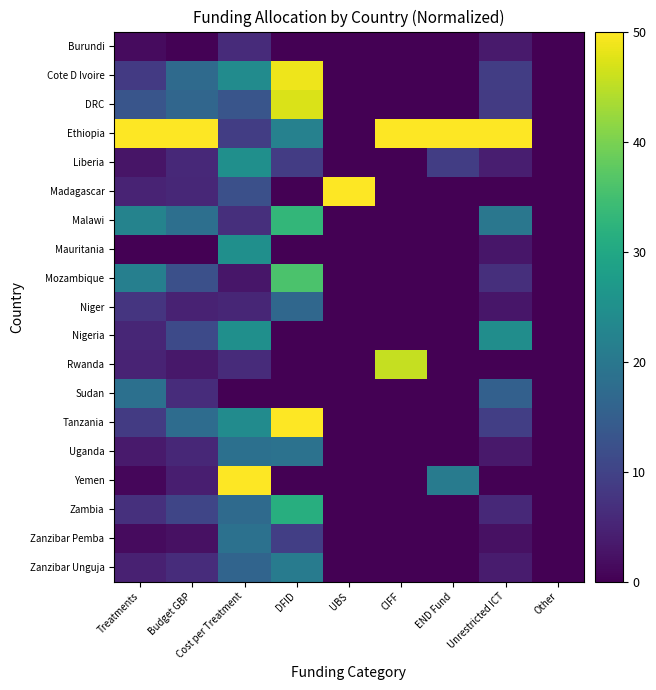

List the series in order of their peak value, lowest first.

Burundi, Niger, Sudan, Zanzibar Pemba, Uganda, Zanzibar Unguja, Liberia, Mauritania, Nigeria, Zambia, Malawi, Mozambique, Rwanda, DRC, Cote D Ivoire, Ethiopia, Madagascar, Tanzania, Yemen